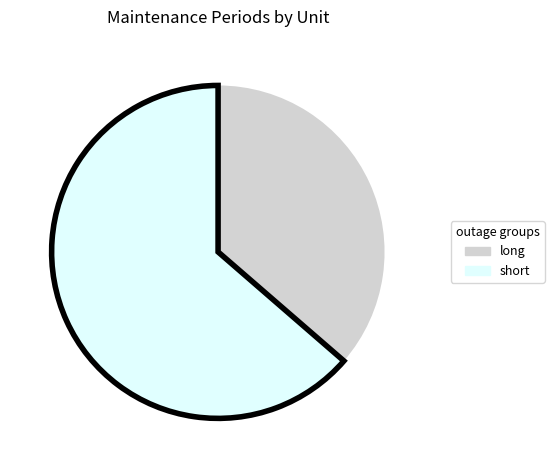

Between short and long, which is larger?

short